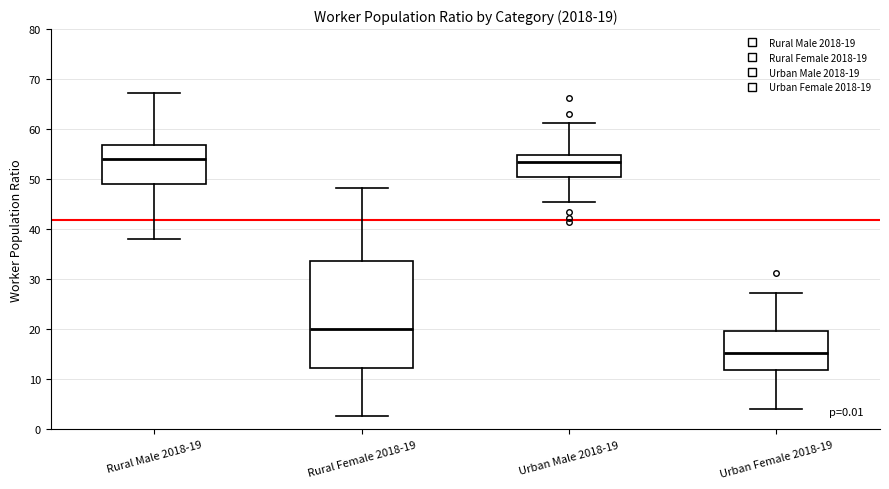

Which box is the tallest, from its lower edge to its upper edge?

Rural Female 2018-19